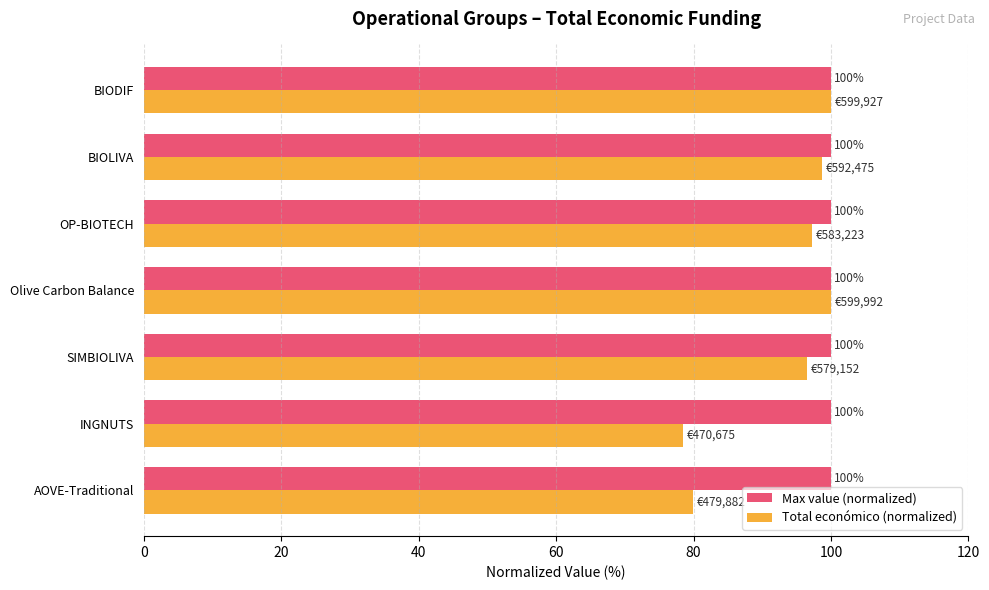

Which series has the widest spread of values?

Total económico (normalized)